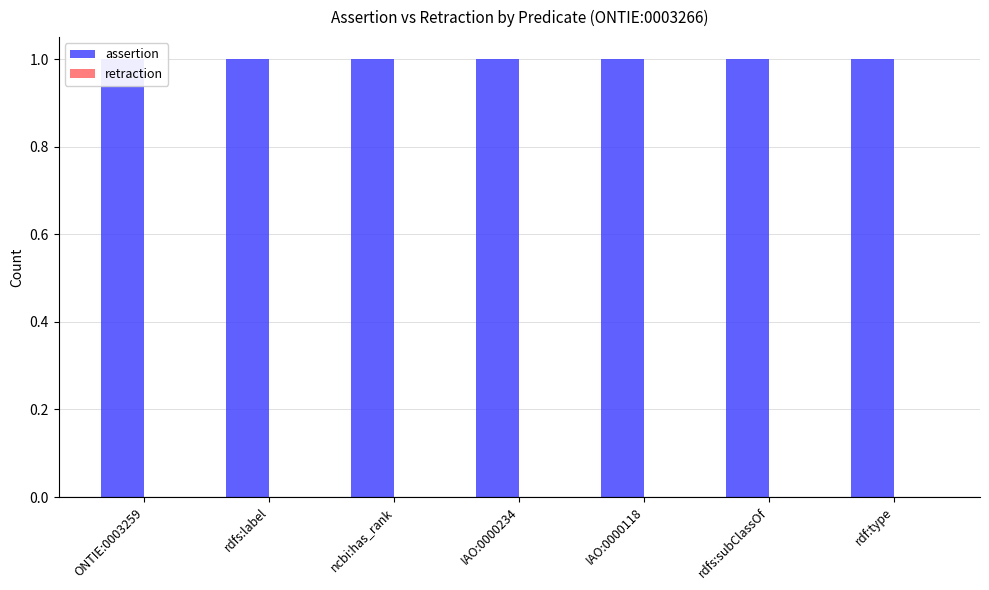

List the series in order of their peak value, highest first.

assertion, retraction